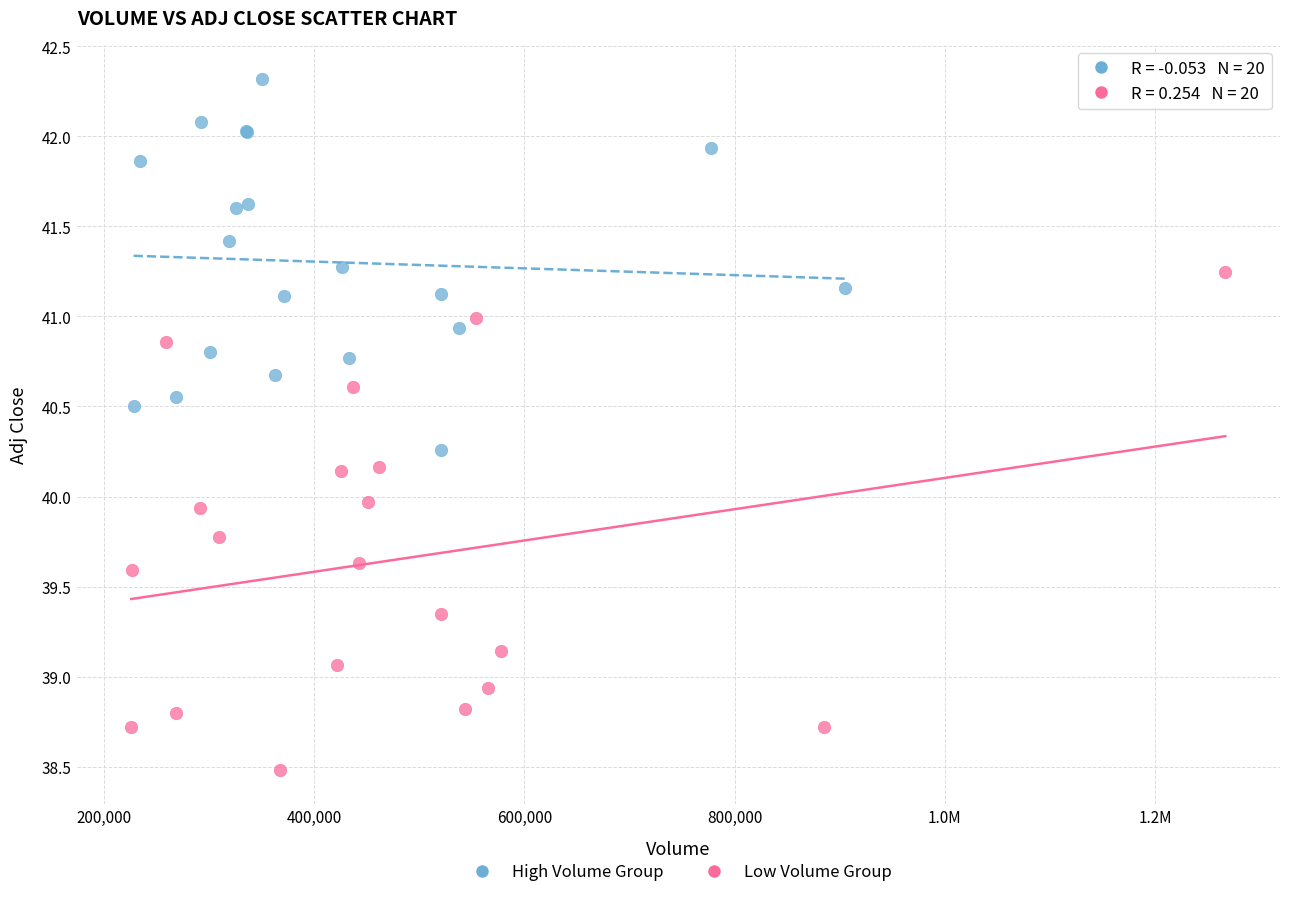

Which series has the largest Y range (max minus min)?

Low Volume Group